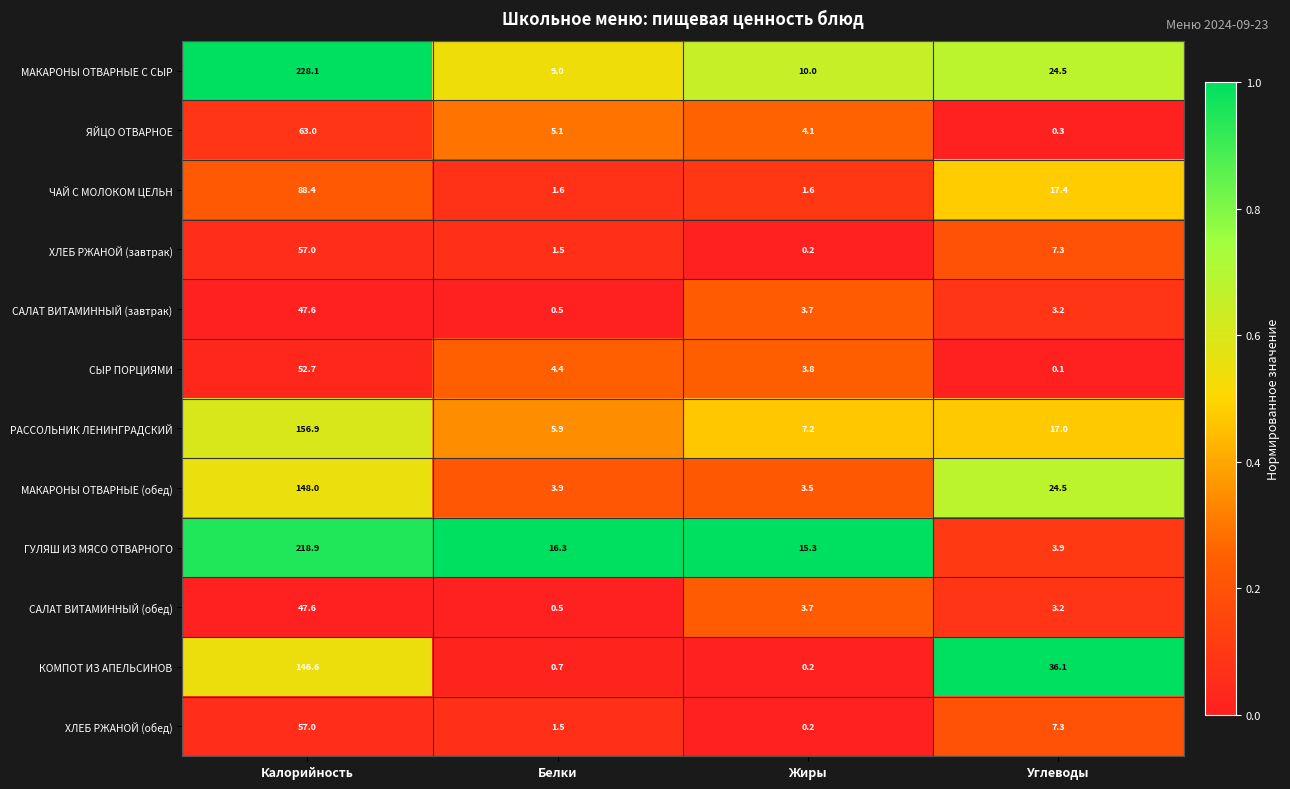

What is the difference between the highest and lowest values at Белки?

15.8